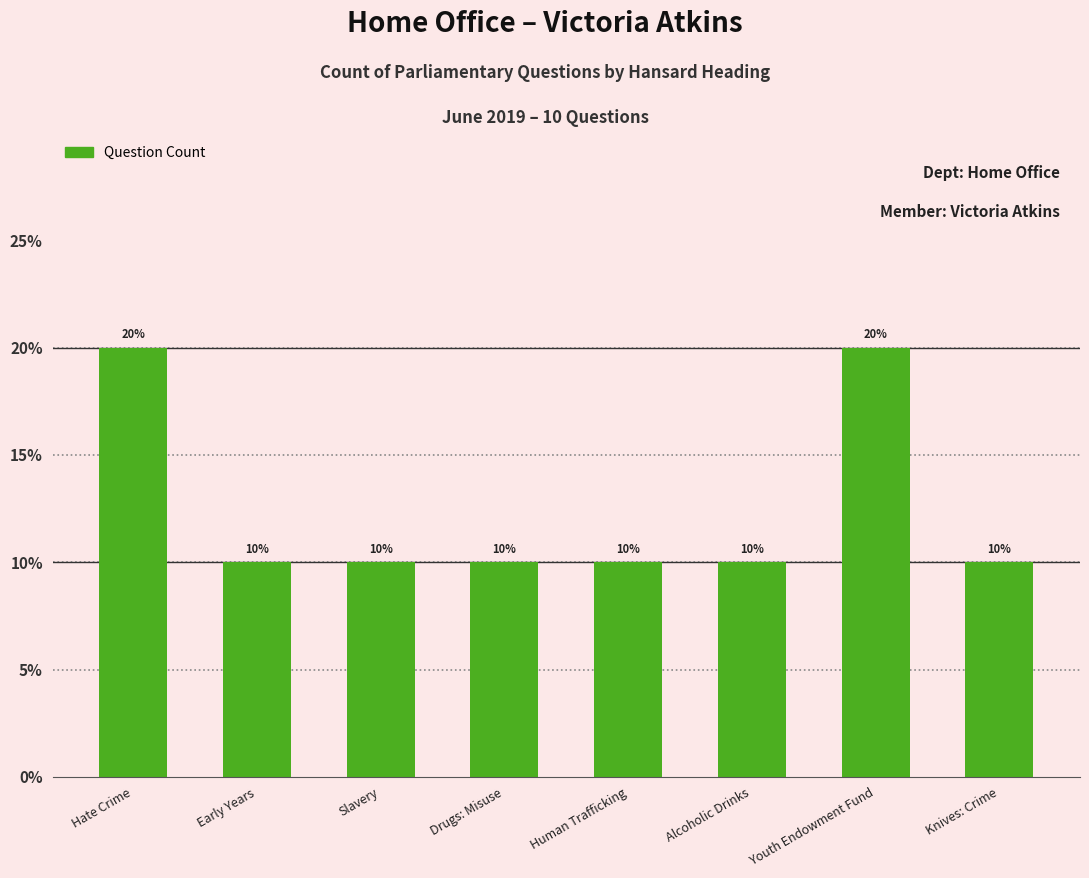

The value at Early Years is 5. True or false?

False